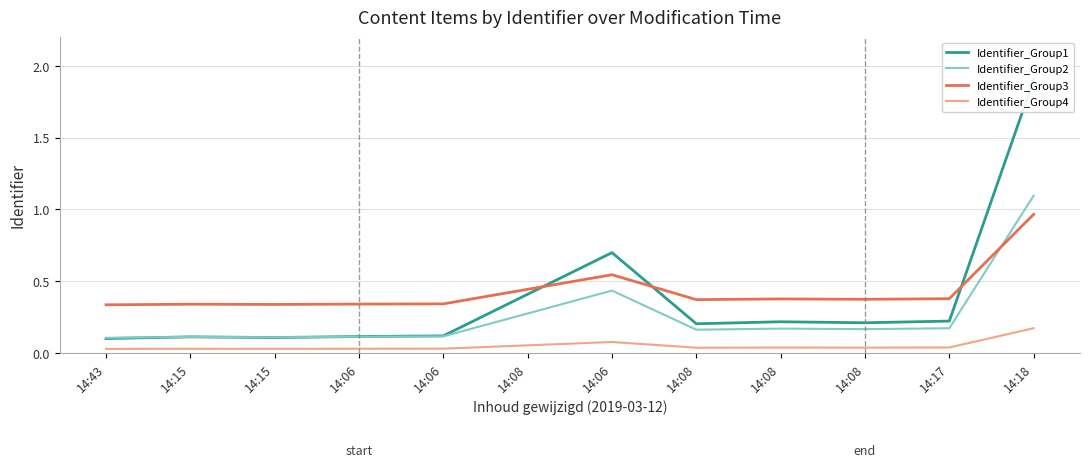

How many times do Identifier_Group2 and Identifier_Group3 cross each other?

1